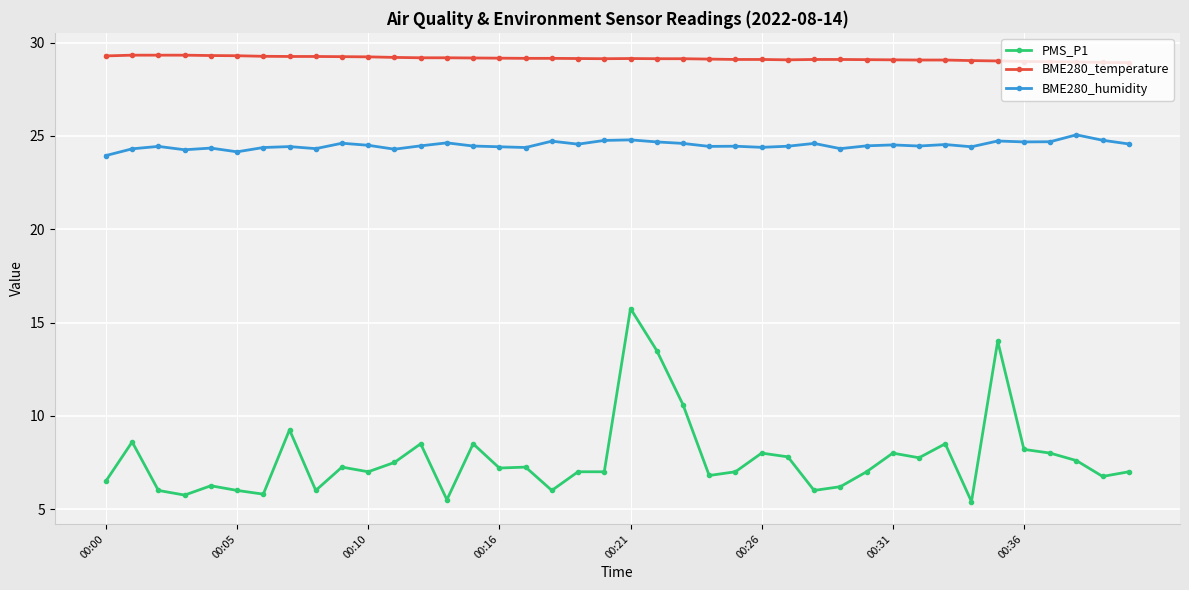

What is the sum of all PMS_P1 values?

308.7